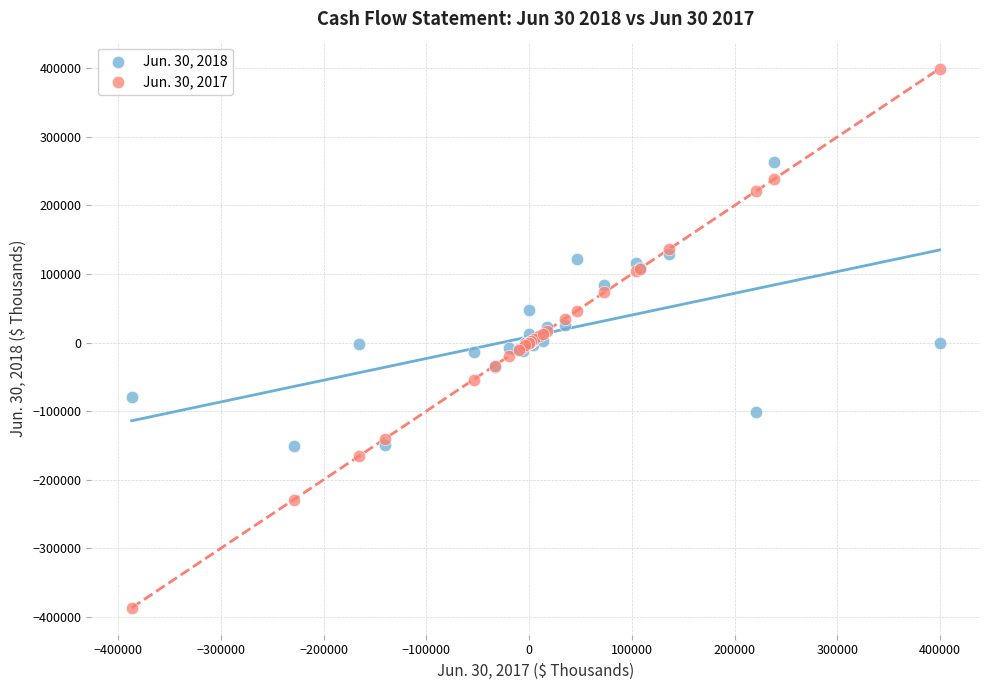

Which series reaches the minimum Y coordinate?

Jun. 30, 2017